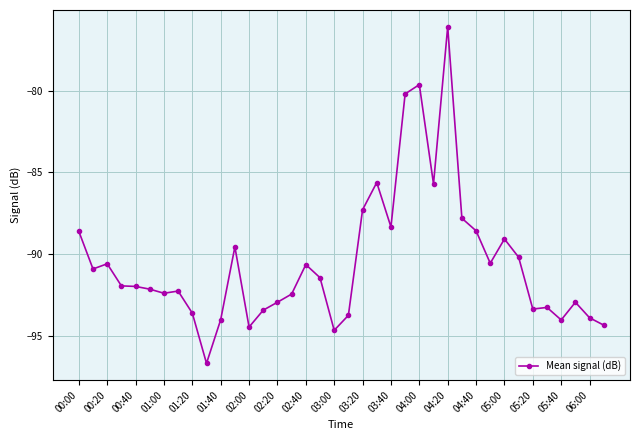

Does the chart have visible grid lines?

Yes